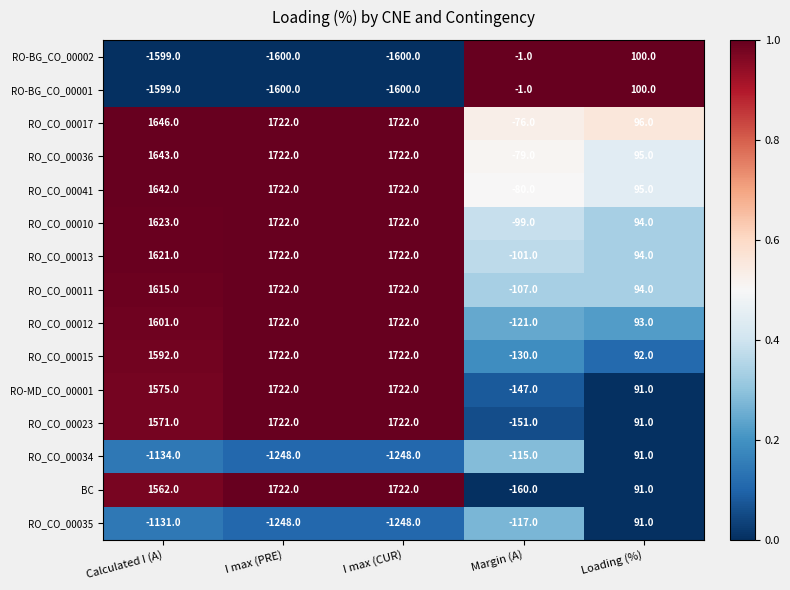

What is the total value across all series at Margin (A)?

-1485